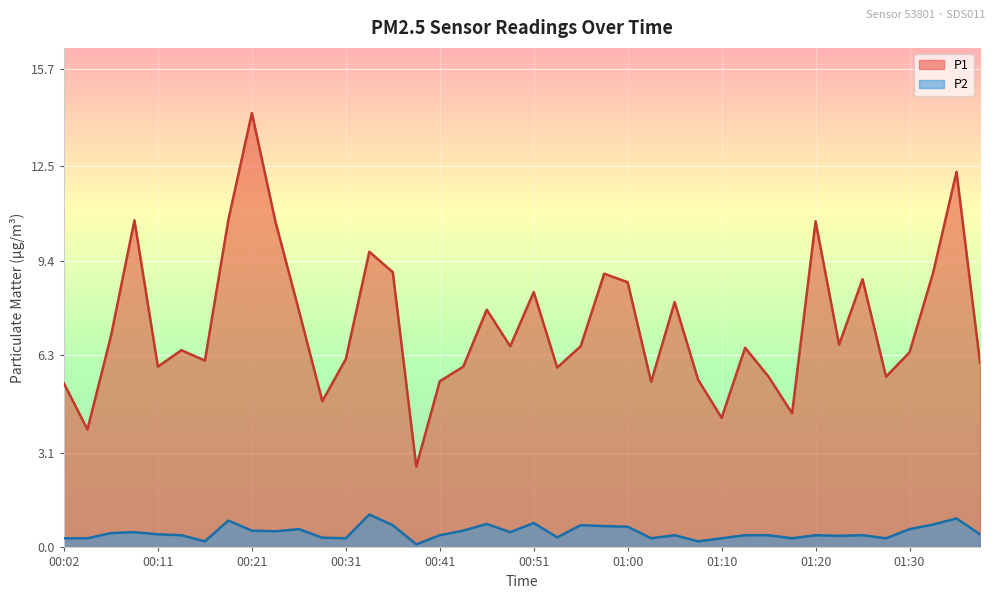

List the series in order of their overall mean, highest first.

P1, P2